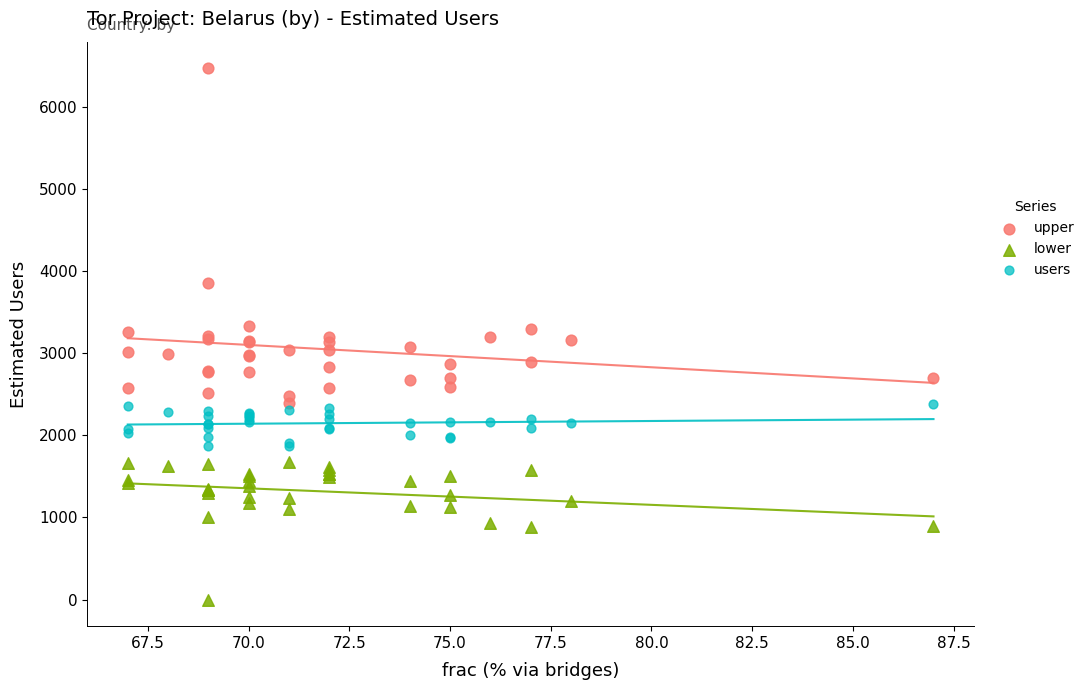

Which series reaches the maximum Y coordinate?

upper